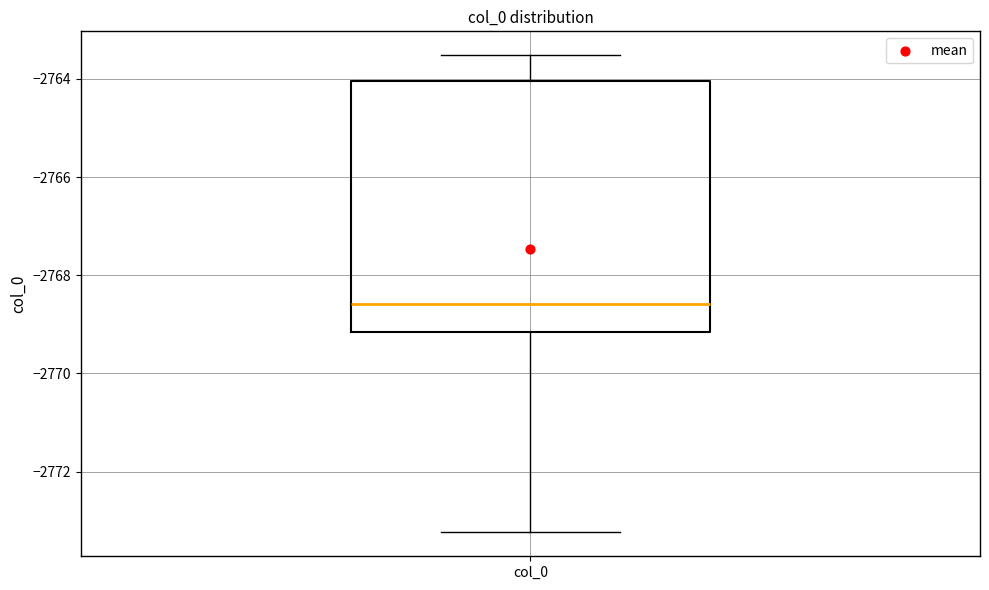

Read this box plot against the y-axis: the position of the median line, the range covered by the box, and the ends of both whiskers. The values are not printed on the chart, so give them approximately, as read against the axis.

median -2768.6, box -2769.2 to -2764.0, whiskers -2773.2 to -2763.6